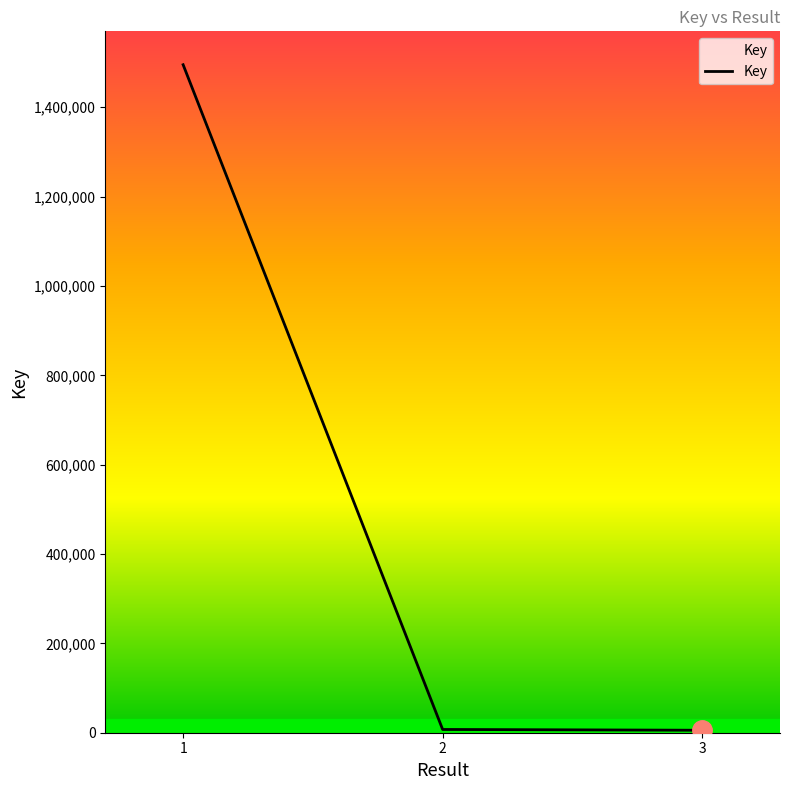

The value at 3 is 5526. True or false?

True